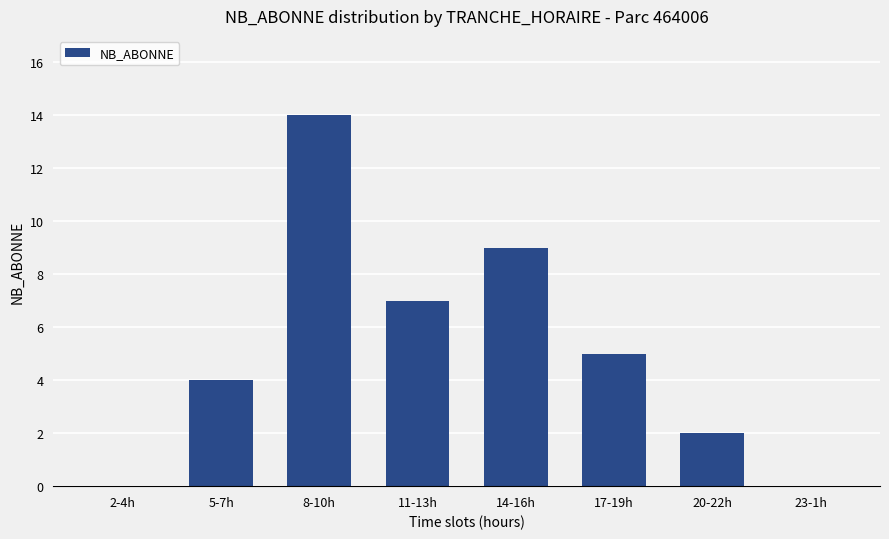

Where is the data nearest to the value 7?

11-13h